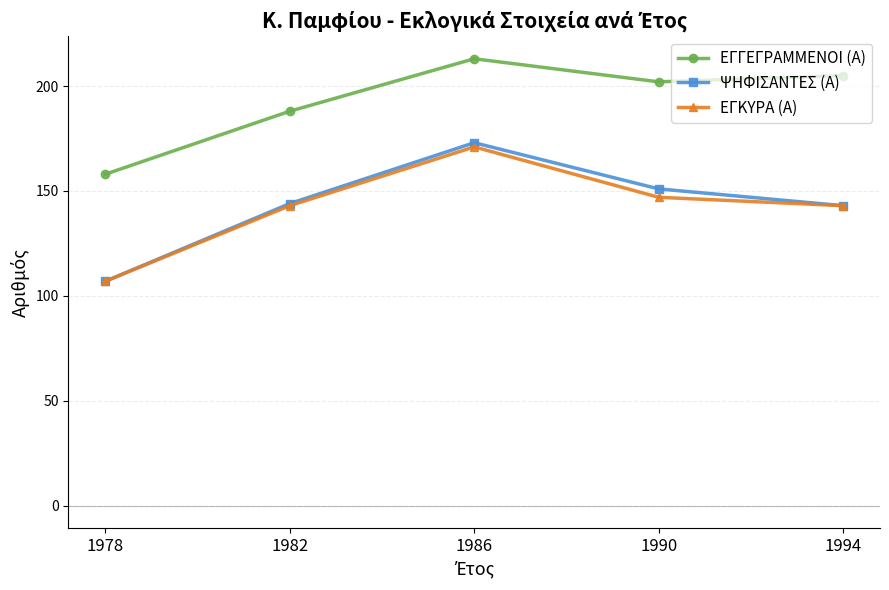

Which series has the widest spread of values?

ΨΗΦΙΣΑΝΤΕΣ (Α)